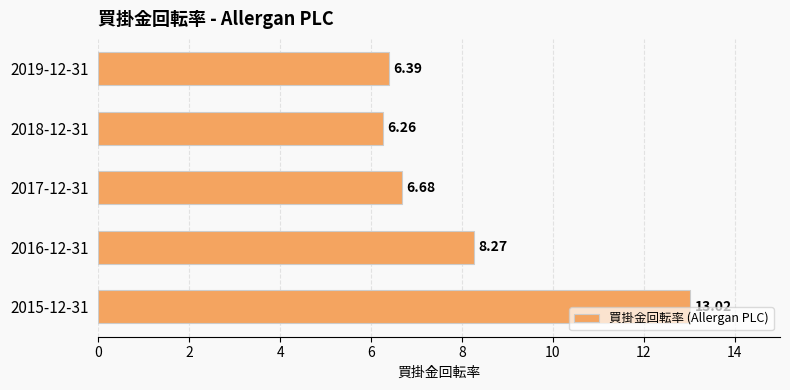

What is the difference between the second highest and minimum values?

2.0